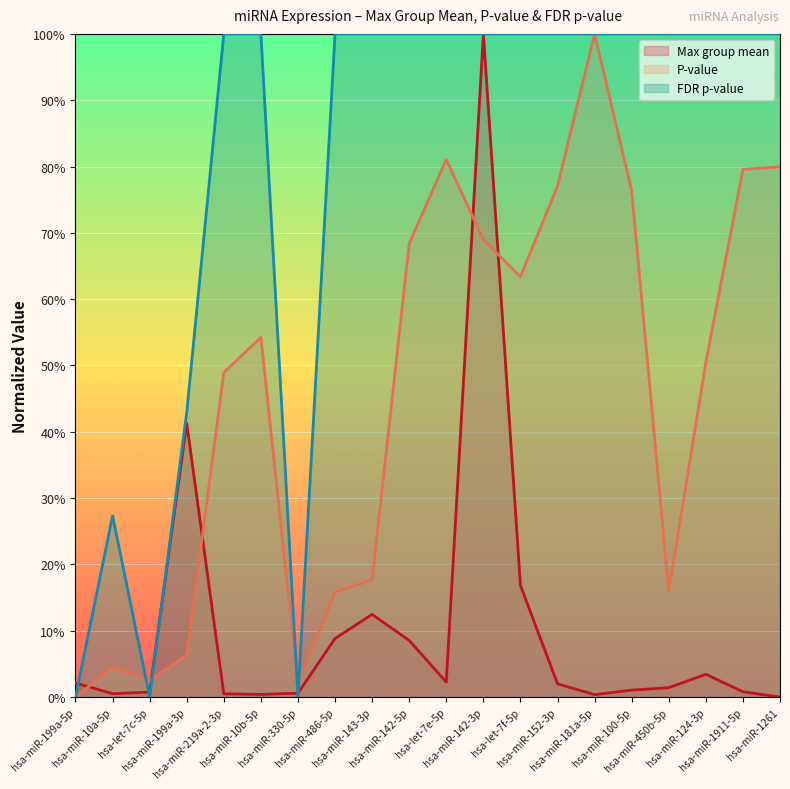

What is the sum of the P-value values at hsa-miR-1261 and hsa-miR-142-5p?

1.5